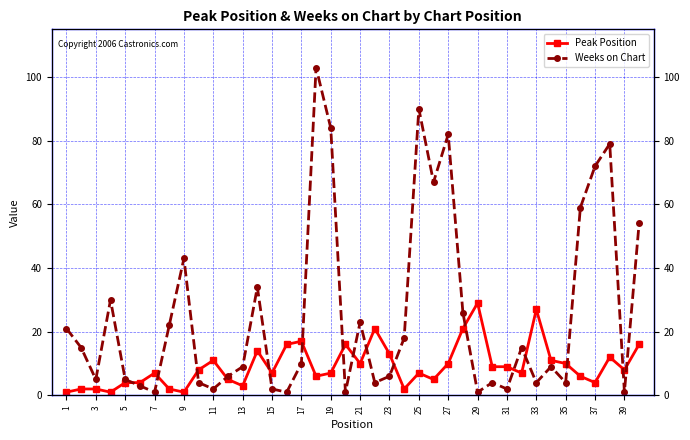

Which series has the widest spread of values?

Weeks on Chart